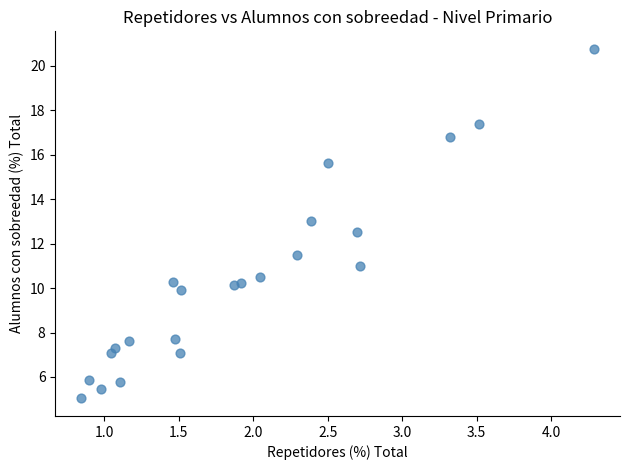

What is the range of Y values (max minus min)?

15.7